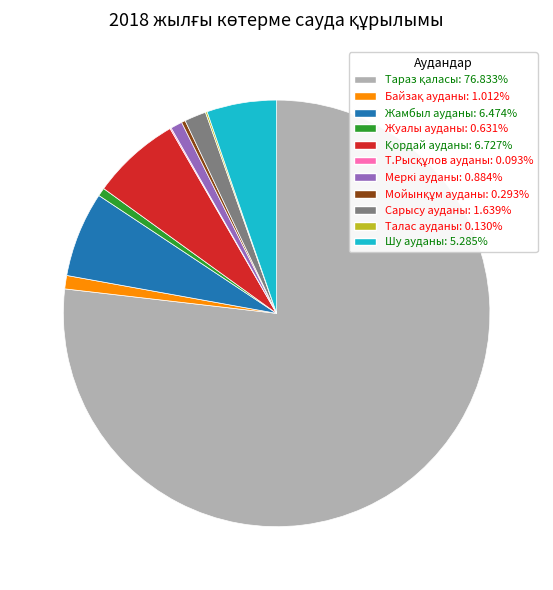

Does any single category account for the majority?

Yes